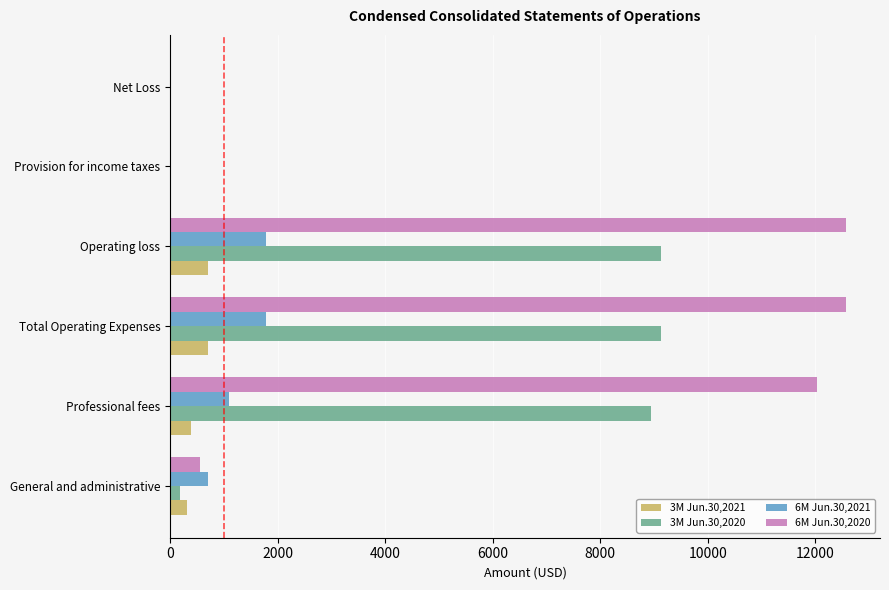

What is the average value of the 6M Jun.30,2020 series?

6288